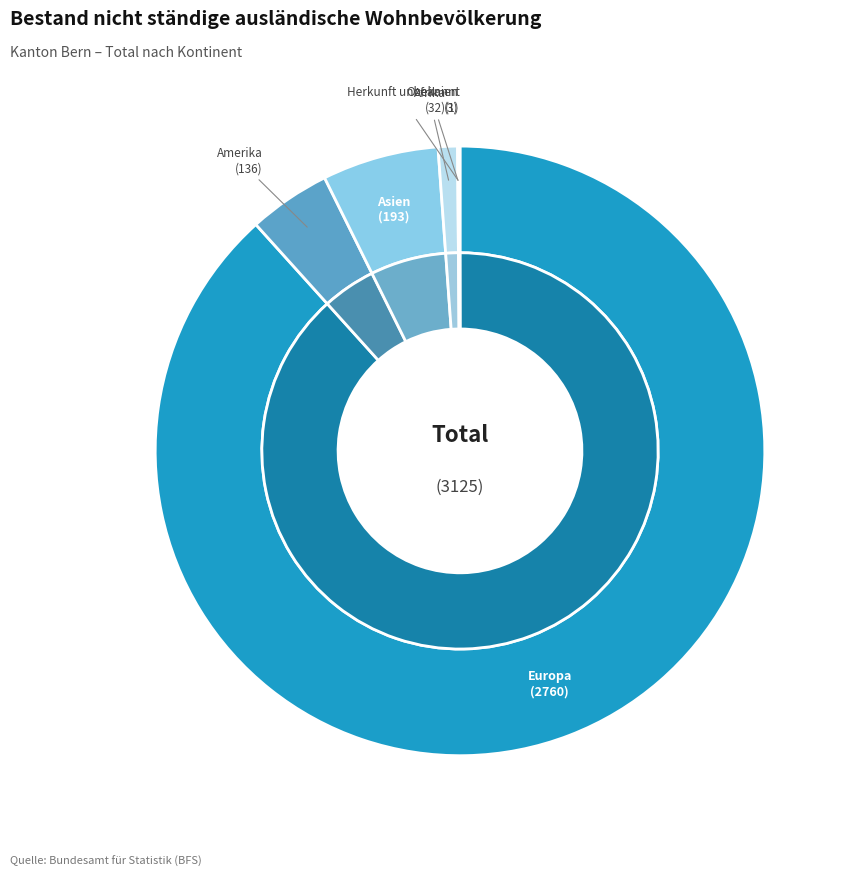

True or false: Ozeanien accounts for 0% of the total.

True